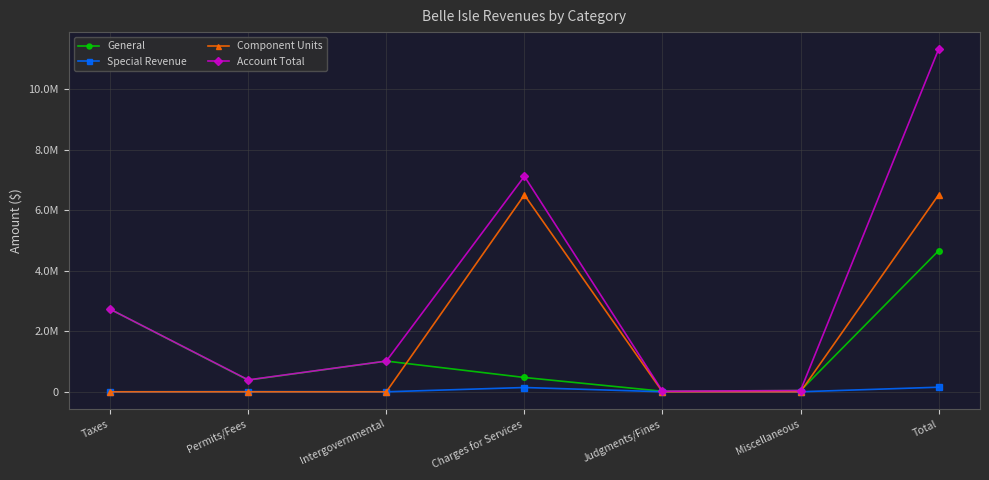

What are all the series names shown in the legend?

General, Special Revenue, Component Units, Account Total